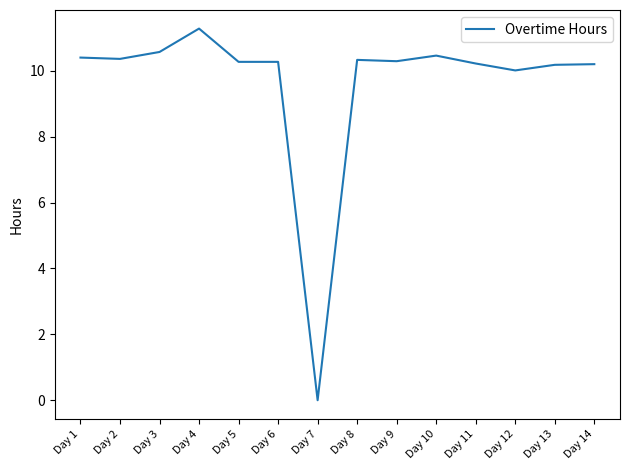

What value does the data have at Day 11?

10.2